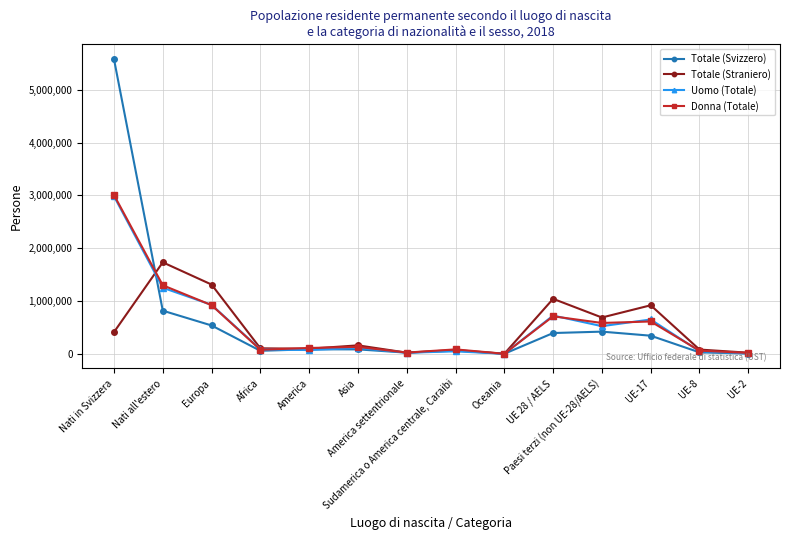

What are all the series names shown in the legend?

Totale (Svizzero), Totale (Straniero), Uomo (Totale), Donna (Totale)